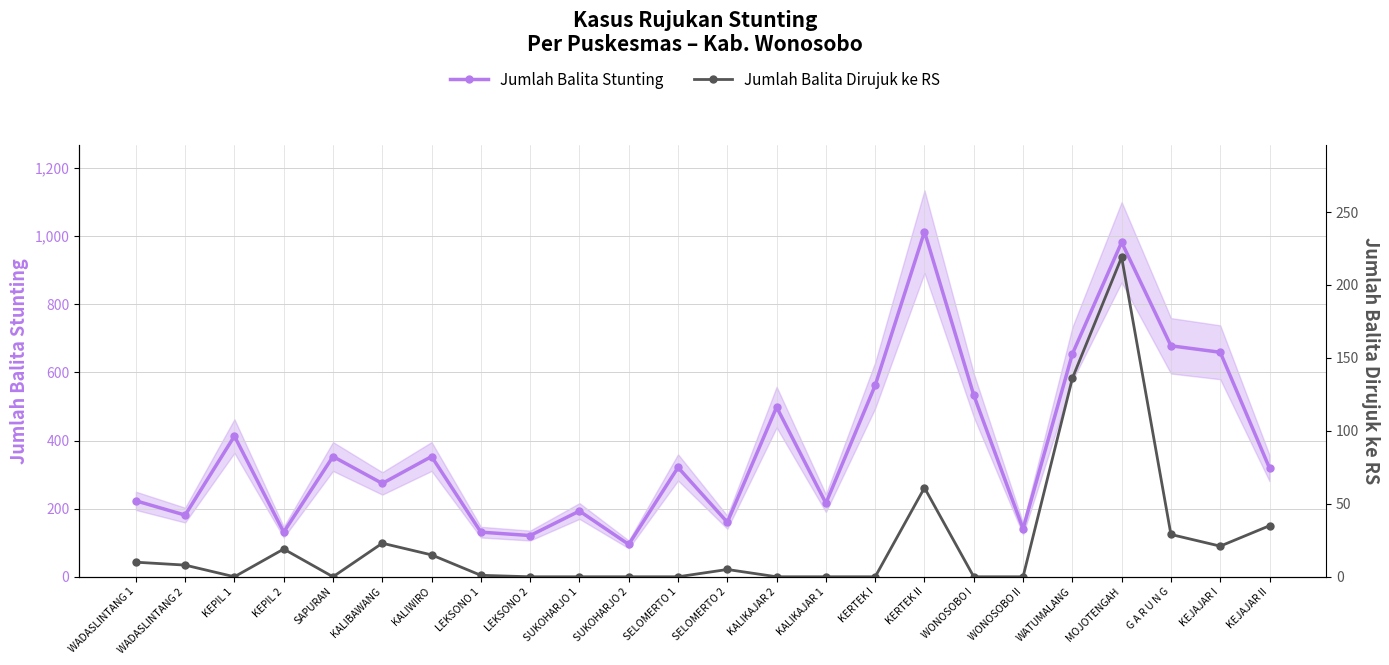

At which category is the sum across all series the highest?

MOJOTENGAH